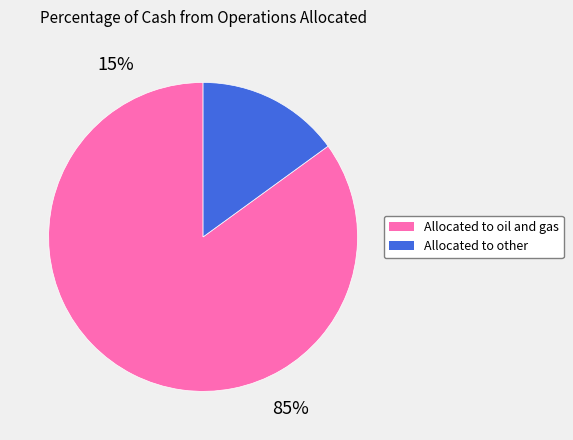

Which slice is the largest?

Allocated to oil and gas